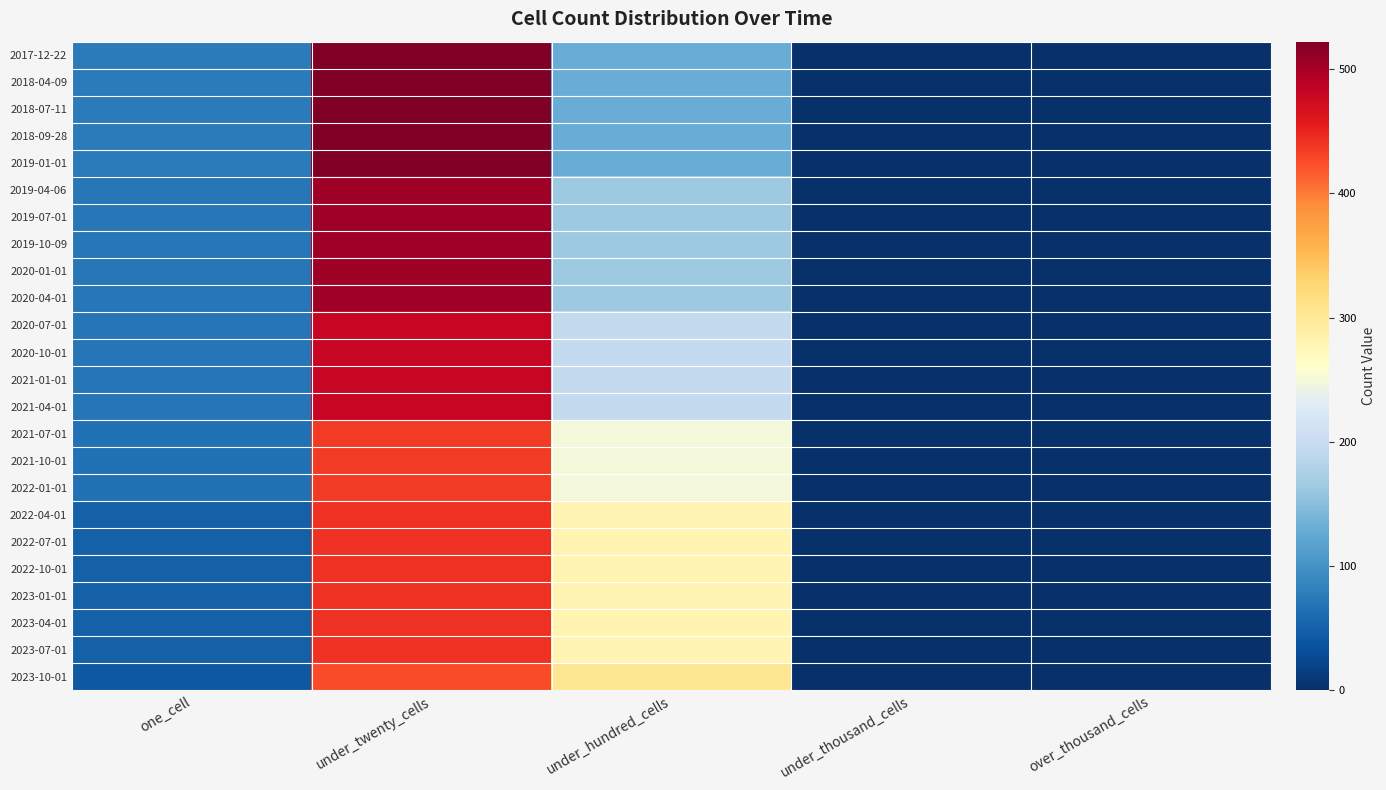

Reading left to right, transcribe all the data shown in this chart.

2017-12-22: one_cell=76	under_twenty_cells=522	under_hundred_cells=130	under_thousand_cells=0	over_thousand_cells=0
2018-04-09: one_cell=76	under_twenty_cells=522	under_hundred_cells=130	under_thousand_cells=0	over_thousand_cells=0
2018-07-11: one_cell=76	under_twenty_cells=522	under_hundred_cells=130	under_thousand_cells=0	over_thousand_cells=0
2018-09-28: one_cell=76	under_twenty_cells=522	under_hundred_cells=130	under_thousand_cells=0	over_thousand_cells=0
2019-01-01: one_cell=76	under_twenty_cells=522	under_hundred_cells=130	under_thousand_cells=0	over_thousand_cells=0
2019-04-06: one_cell=72	under_twenty_cells=504	under_hundred_cells=165	under_thousand_cells=0	over_thousand_cells=0
2019-07-01: one_cell=72	under_twenty_cells=504	under_hundred_cells=165	under_thousand_cells=0	over_thousand_cells=0
2019-10-09: one_cell=72	under_twenty_cells=504	under_hundred_cells=165	under_thousand_cells=0	over_thousand_cells=0
2020-01-01: one_cell=72	under_twenty_cells=504	under_hundred_cells=165	under_thousand_cells=0	over_thousand_cells=0
2020-04-01: one_cell=72	under_twenty_cells=504	under_hundred_cells=165	under_thousand_cells=0	over_thousand_cells=0
2020-07-01: one_cell=70	under_twenty_cells=480	under_hundred_cells=195	under_thousand_cells=0	over_thousand_cells=0
2020-10-01: one_cell=70	under_twenty_cells=480	under_hundred_cells=195	under_thousand_cells=0	over_thousand_cells=0
2021-01-01: one_cell=70	under_twenty_cells=480	under_hundred_cells=195	under_thousand_cells=0	over_thousand_cells=0
2021-04-01: one_cell=70	under_twenty_cells=480	under_hundred_cells=195	under_thousand_cells=0	over_thousand_cells=0
2021-07-01: one_cell=67	under_twenty_cells=436	under_hundred_cells=250	under_thousand_cells=0	over_thousand_cells=0
2021-10-01: one_cell=67	under_twenty_cells=436	under_hundred_cells=250	under_thousand_cells=0	over_thousand_cells=0
2022-01-01: one_cell=67	under_twenty_cells=436	under_hundred_cells=250	under_thousand_cells=0	over_thousand_cells=0
2022-04-01: one_cell=49	under_twenty_cells=441	under_hundred_cells=281	under_thousand_cells=0	over_thousand_cells=0
2022-07-01: one_cell=49	under_twenty_cells=441	under_hundred_cells=281	under_thousand_cells=0	over_thousand_cells=0
2022-10-01: one_cell=49	under_twenty_cells=441	under_hundred_cells=281	under_thousand_cells=0	over_thousand_cells=0
2023-01-01: one_cell=49	under_twenty_cells=441	under_hundred_cells=281	under_thousand_cells=0	over_thousand_cells=0
2023-04-01: one_cell=49	under_twenty_cells=441	under_hundred_cells=281	under_thousand_cells=0	over_thousand_cells=0
2023-07-01: one_cell=49	under_twenty_cells=441	under_hundred_cells=281	under_thousand_cells=0	over_thousand_cells=0
2023-10-01: one_cell=42	under_twenty_cells=425	under_hundred_cells=303	under_thousand_cells=0	over_thousand_cells=0